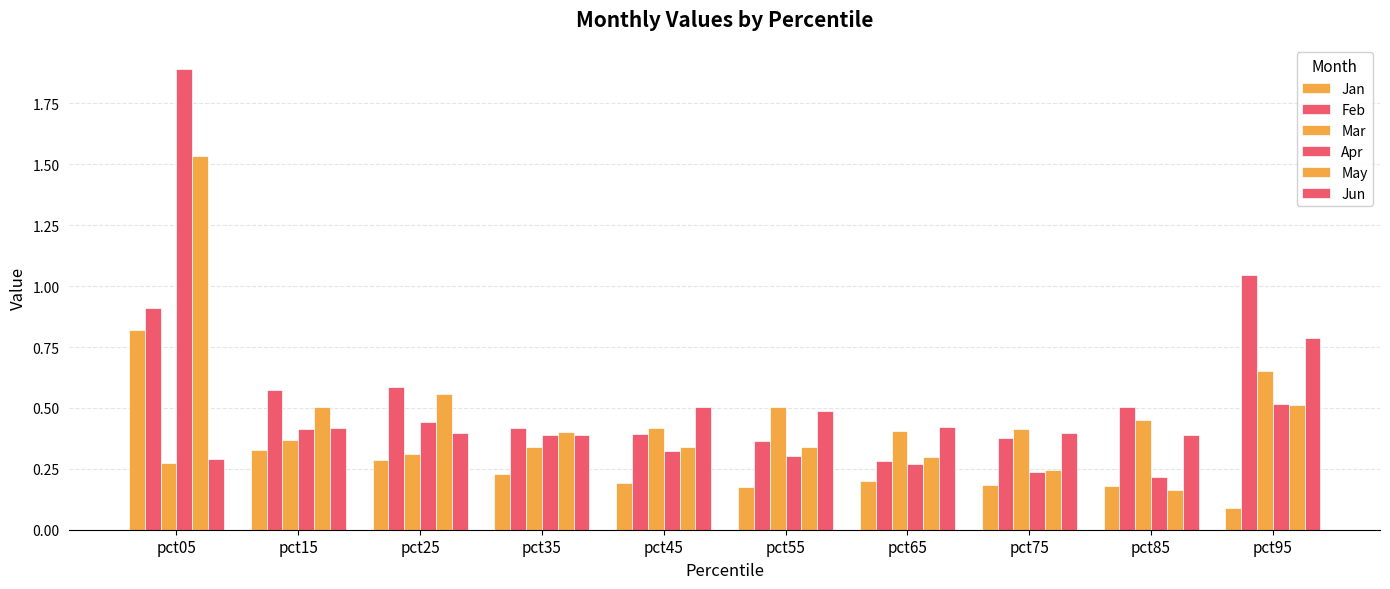

What is the difference between the highest and lowest values at pct95?

1.0